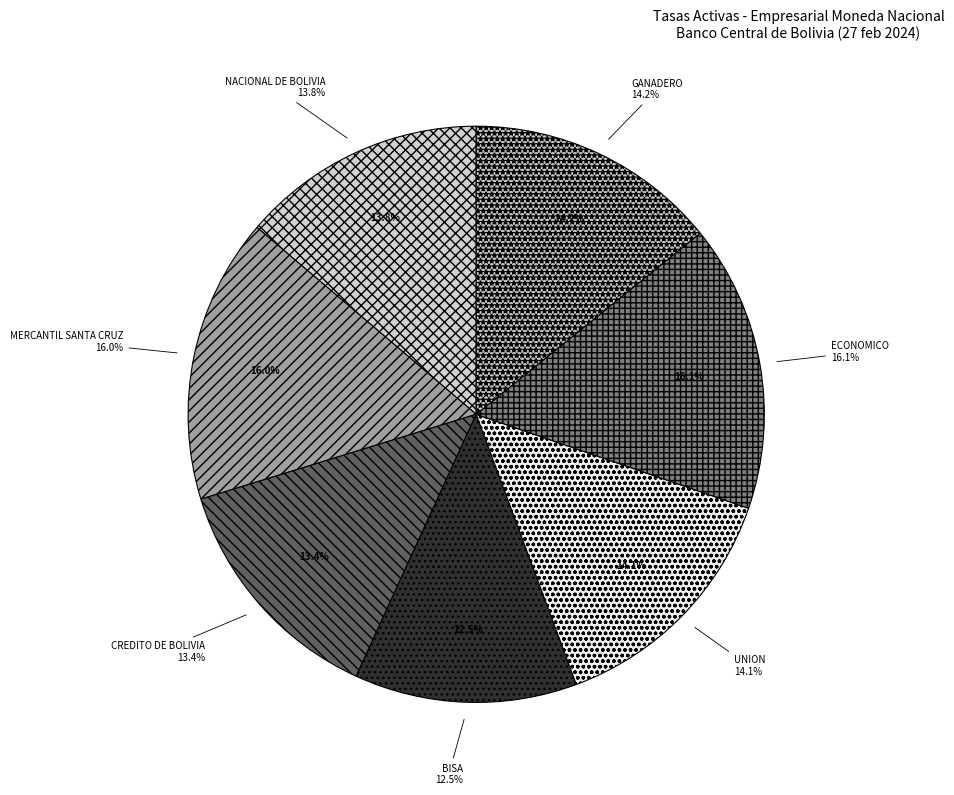

The UNION slice represents 14% of the pie. True or false?

True